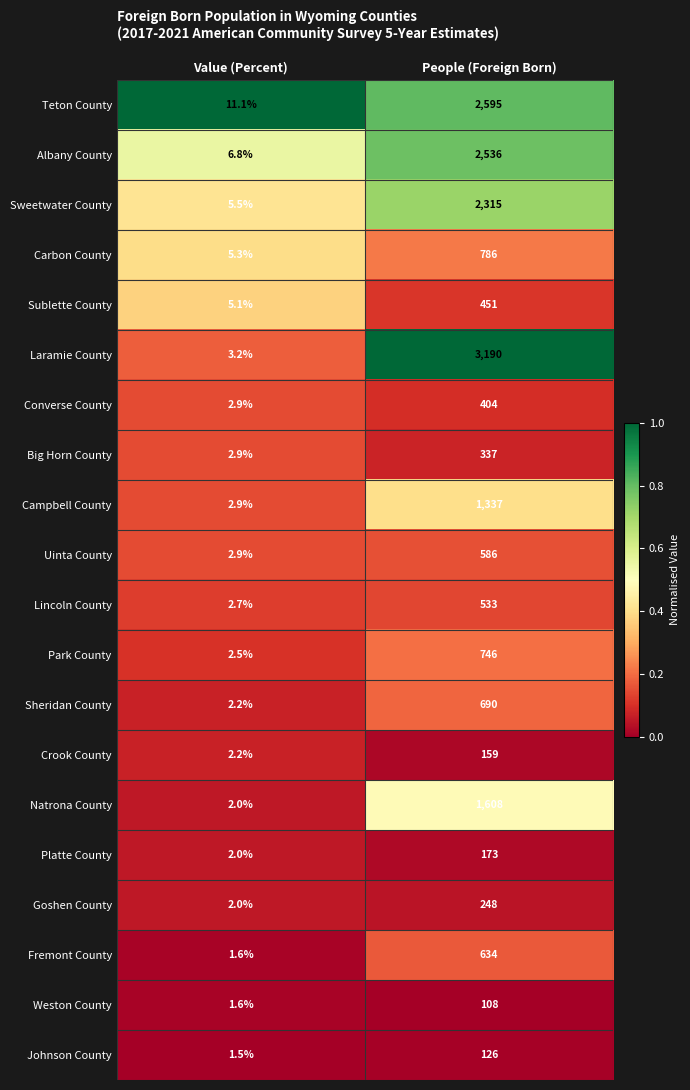

At which label does Natrona County reach its peak?

People (Foreign Born)